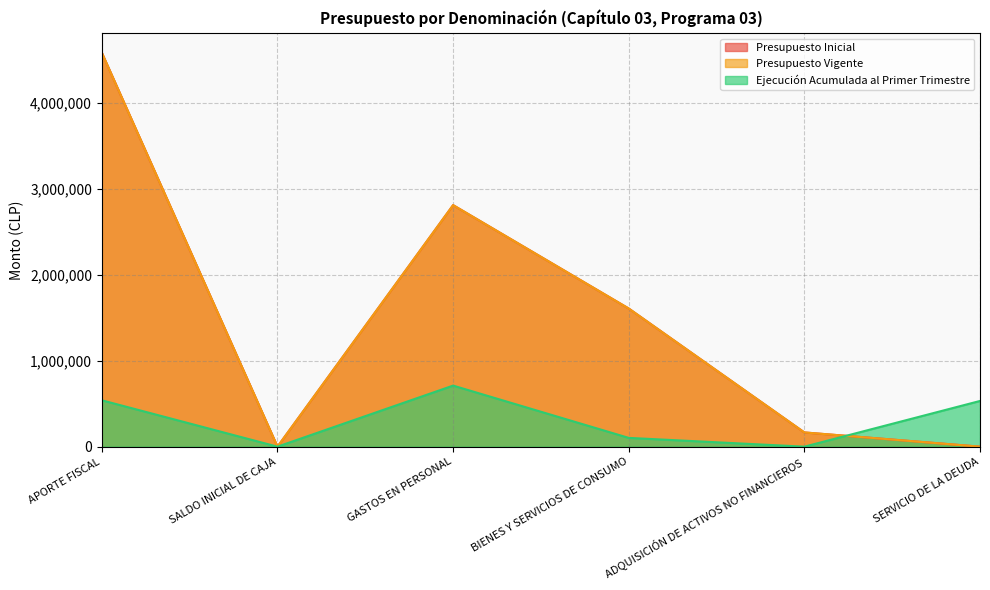

At which category does the chart reach its minimum across all series?

SALDO INICIAL DE CAJA